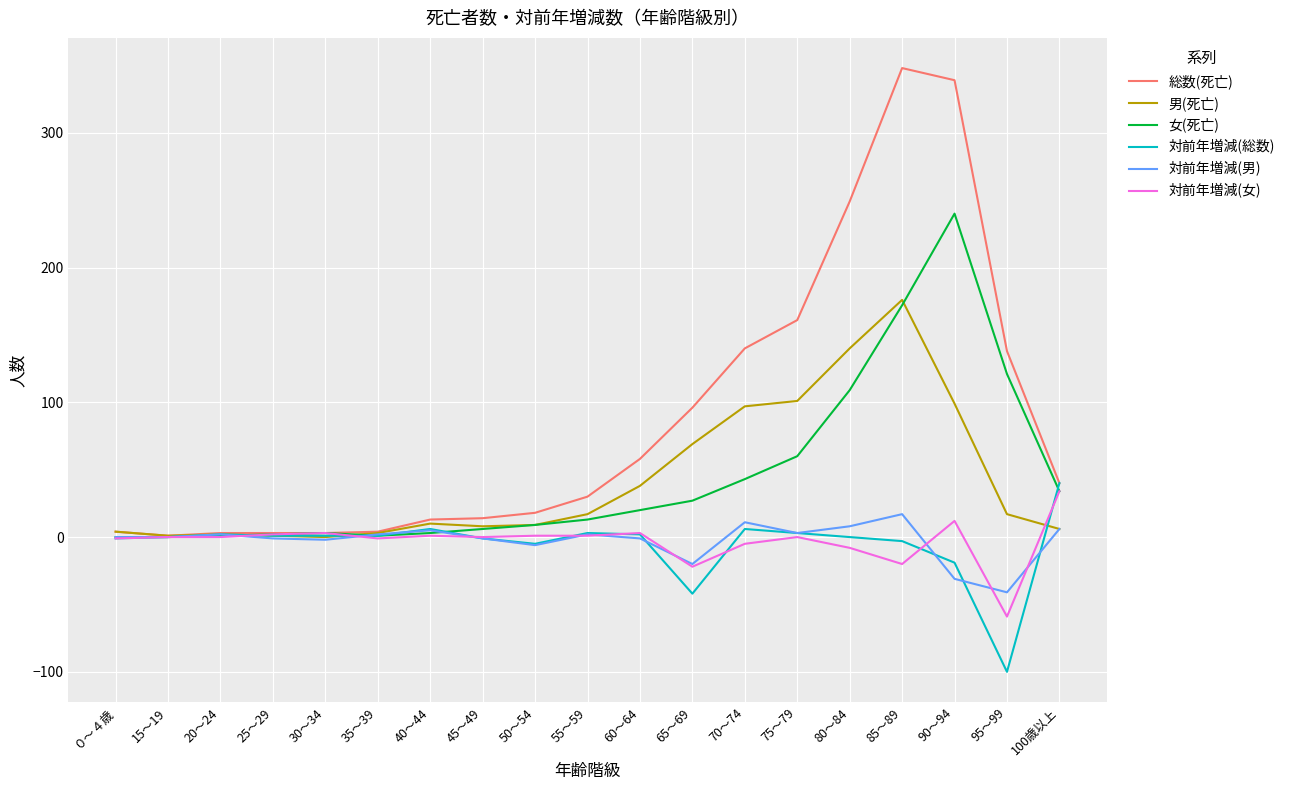

Is the value of 男(死亡) at 55～59 greater than the value of 対前年増減(総数) at 85～89?

Yes